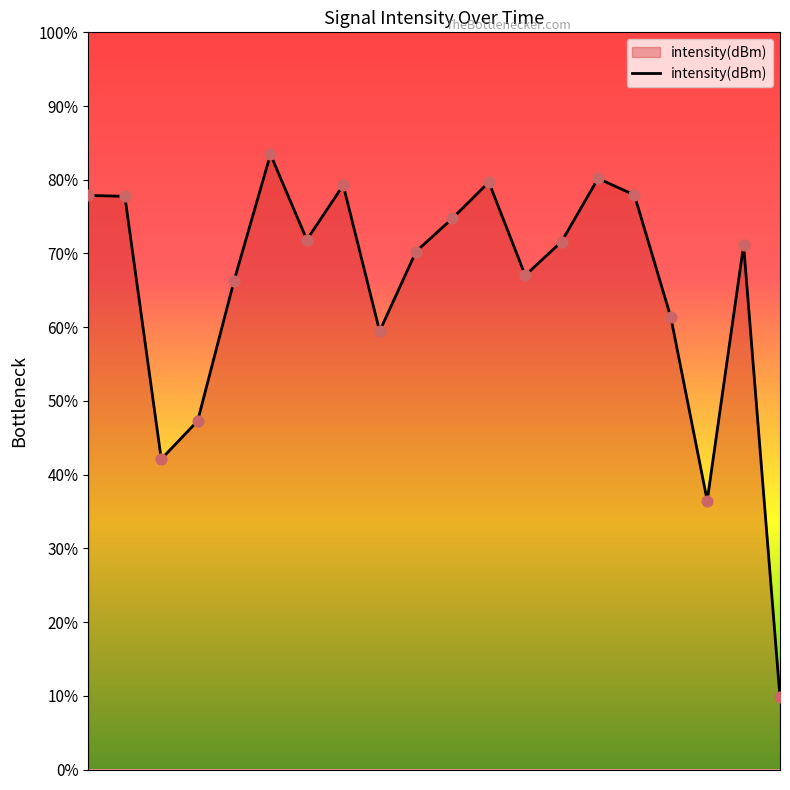

What is the smallest value displayed?

9.8